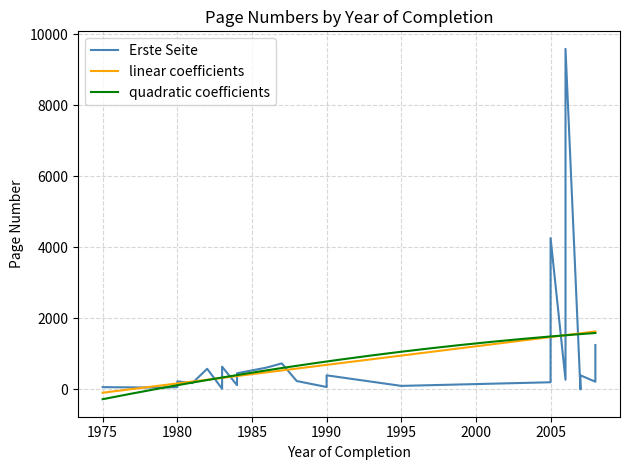

What is the lowest value of the quadratic coefficients series?

-274.6